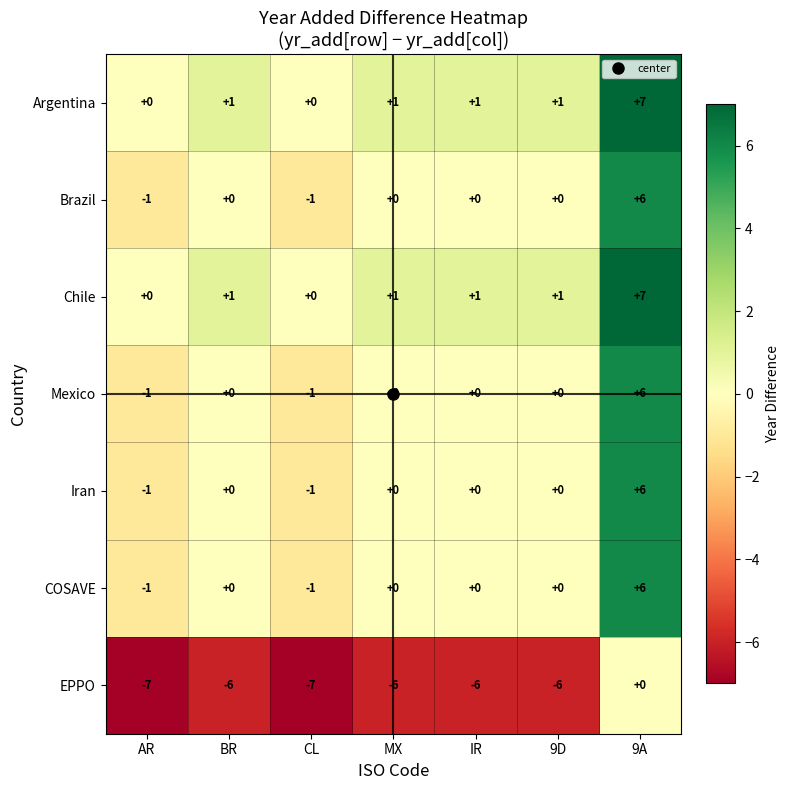

What is the sum of all Brazil values?

4